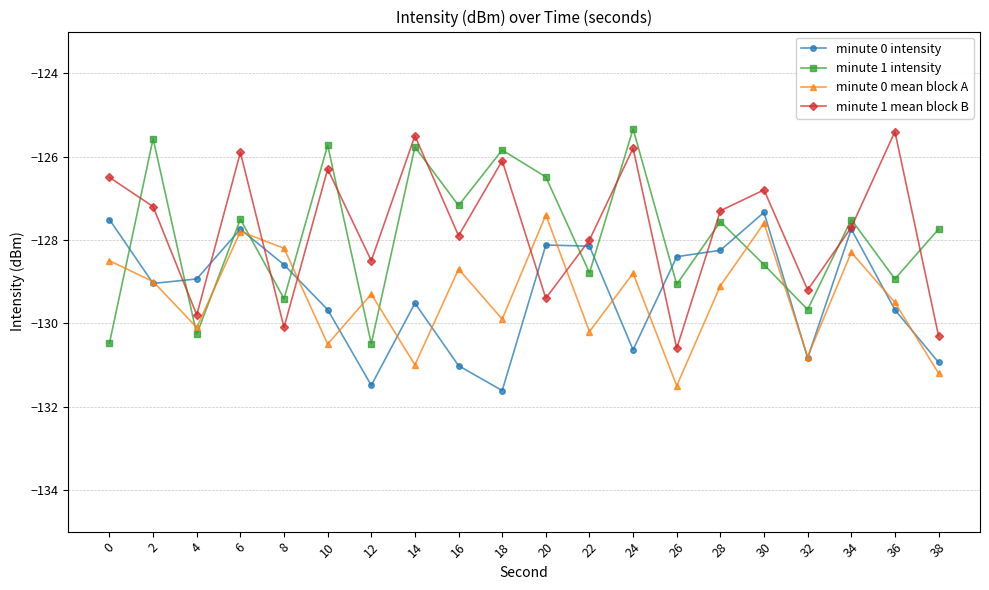

What are all the series names shown in the legend?

minute 0 intensity, minute 1 intensity, minute 0 mean block A, minute 1 mean block B